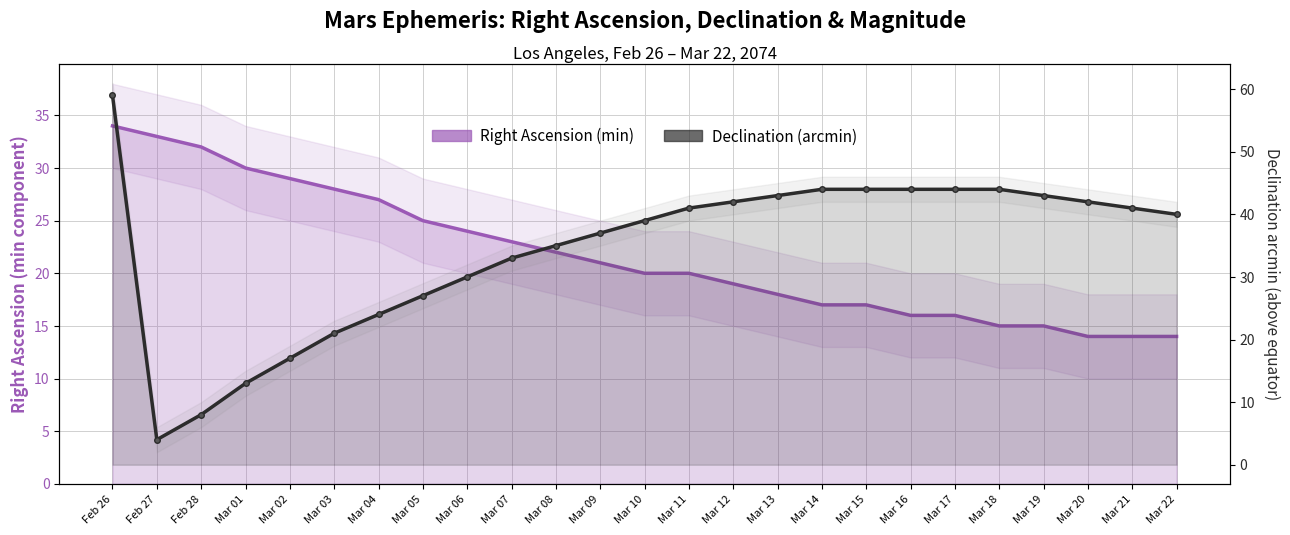

Rank the series at Mar 05 from lowest to highest value.

Right Ascension (min), Declination (arcmin)